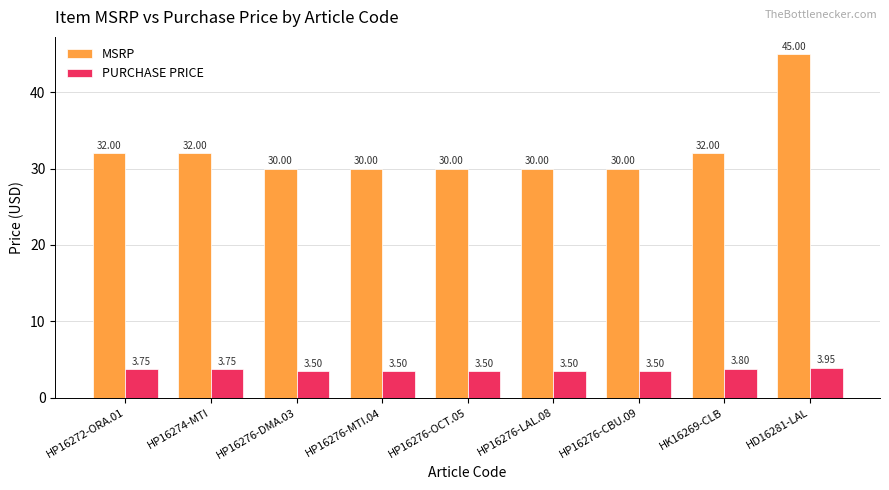

The value of MSRP at HP16274-MTI is 32.0. True or false?

True